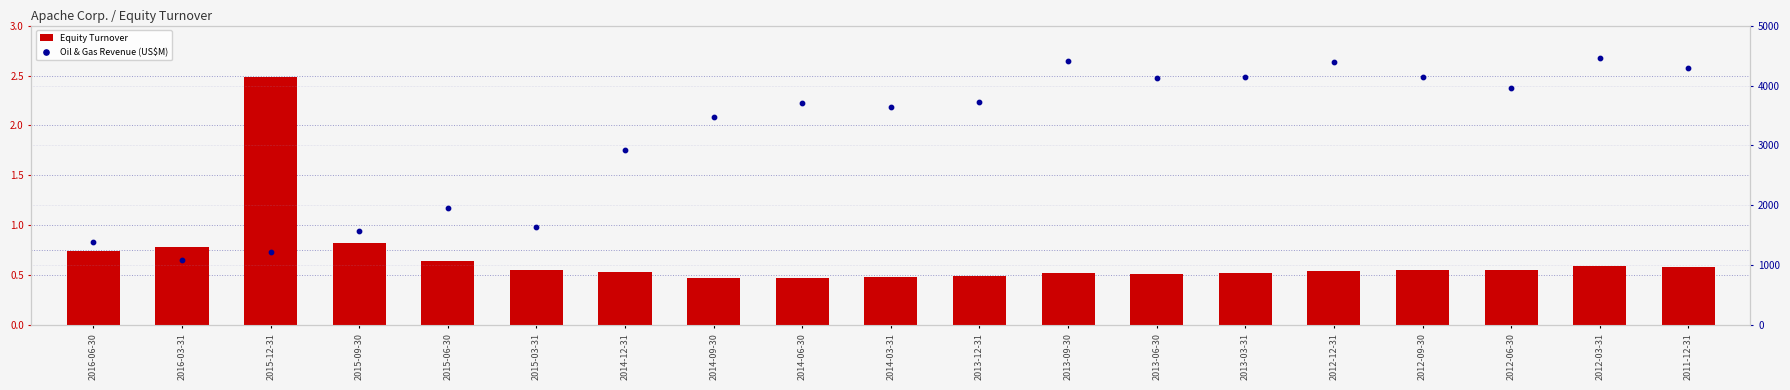

At how many categories does at least one series exceed 1391?

16